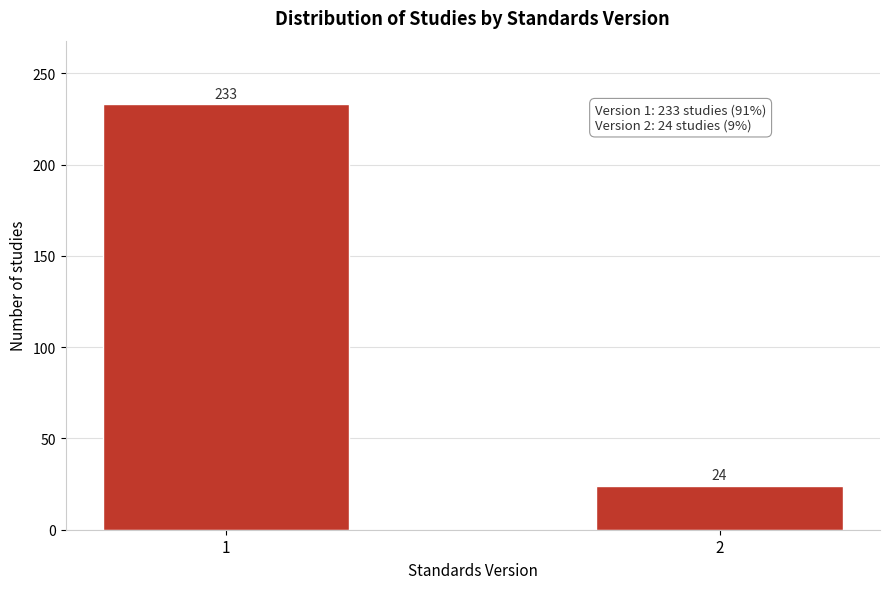

Reading left to right, what are all the values shown in this chart?

1=233	2=24